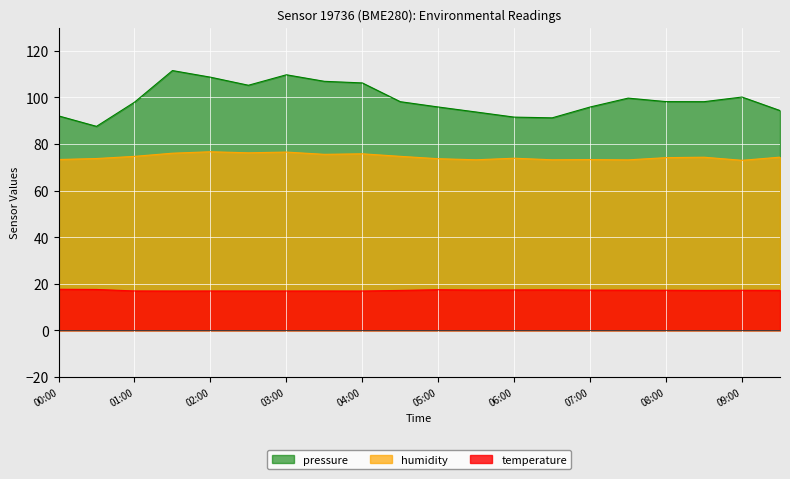

Which has a higher value, 08:00 or 01:00?

08:00